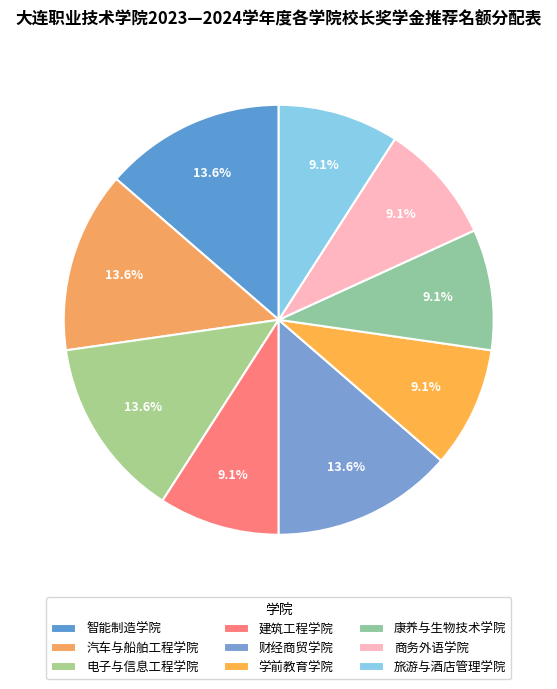

Do 汽车与船舶工程学院 and 旅游与酒店管理学院 together represent more than half of the pie?

No